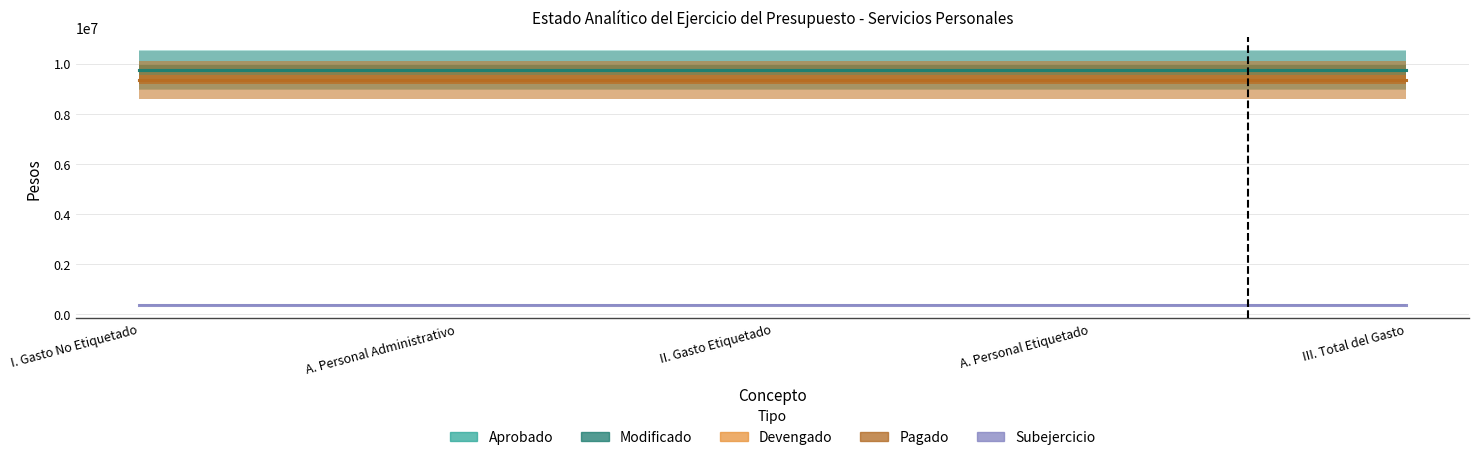

Reading left to right, extract all data points from this chart.

Aprobado: I. Gasto No Etiquetado=9757015.0	A. Personal Administrativo=9757015.0	II. Gasto Etiquetado=9757015.0	A. Personal Etiquetado=9757015.0	III. Total del Gasto=9757015.0
Modificado: I. Gasto No Etiquetado=9729247.5	A. Personal Administrativo=9729247.5	II. Gasto Etiquetado=9729247.5	A. Personal Etiquetado=9729247.5	III. Total del Gasto=9729247.5
Devengado: I. Gasto No Etiquetado=9352836.6	A. Personal Administrativo=9352836.6	II. Gasto Etiquetado=9352836.6	A. Personal Etiquetado=9352836.6	III. Total del Gasto=9352836.6
Pagado: I. Gasto No Etiquetado=9352836.6	A. Personal Administrativo=9352836.6	II. Gasto Etiquetado=9352836.6	A. Personal Etiquetado=9352836.6	III. Total del Gasto=9352836.6
Subejercicio: I. Gasto No Etiquetado=376410.9	A. Personal Administrativo=376410.9	II. Gasto Etiquetado=376410.9	A. Personal Etiquetado=376410.9	III. Total del Gasto=376410.9